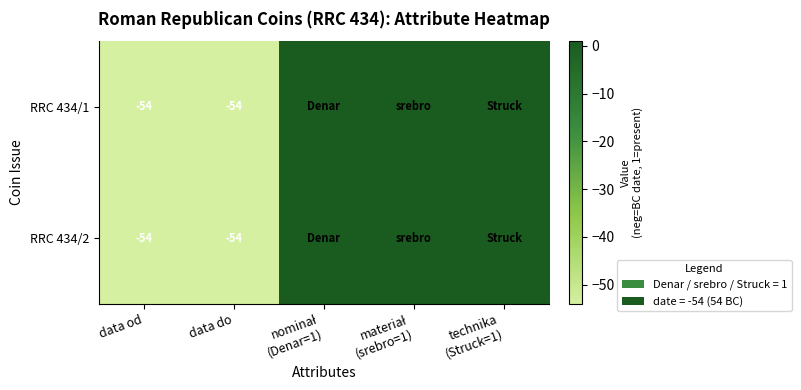

Is it true that RRC 434/2 equals -21 at data od?

False